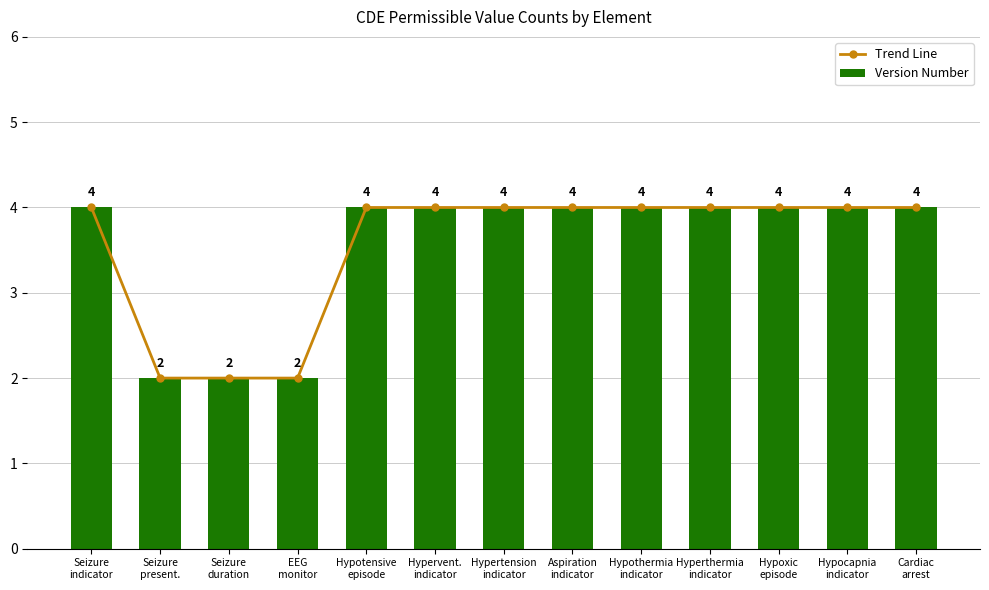

Reading right to left, extract all data points from this chart.

Trend Line: Cardiac
arrest=4	Hypocapnia
indicator=4	Hypoxic
episode=4	Hyperthermia
indicator=4	Hypothermia
indicator=4	Aspiration
indicator=4	Hypertension
indicator=4	Hypervent.
indicator=4	Hypotensive
episode=4	EEG
monitor=2	Seizure
duration=2	Seizure
present.=2	Seizure
indicator=4
Version Number: Cardiac
arrest=4	Hypocapnia
indicator=4	Hypoxic
episode=4	Hyperthermia
indicator=4	Hypothermia
indicator=4	Aspiration
indicator=4	Hypertension
indicator=4	Hypervent.
indicator=4	Hypotensive
episode=4	EEG
monitor=2	Seizure
duration=2	Seizure
present.=2	Seizure
indicator=4